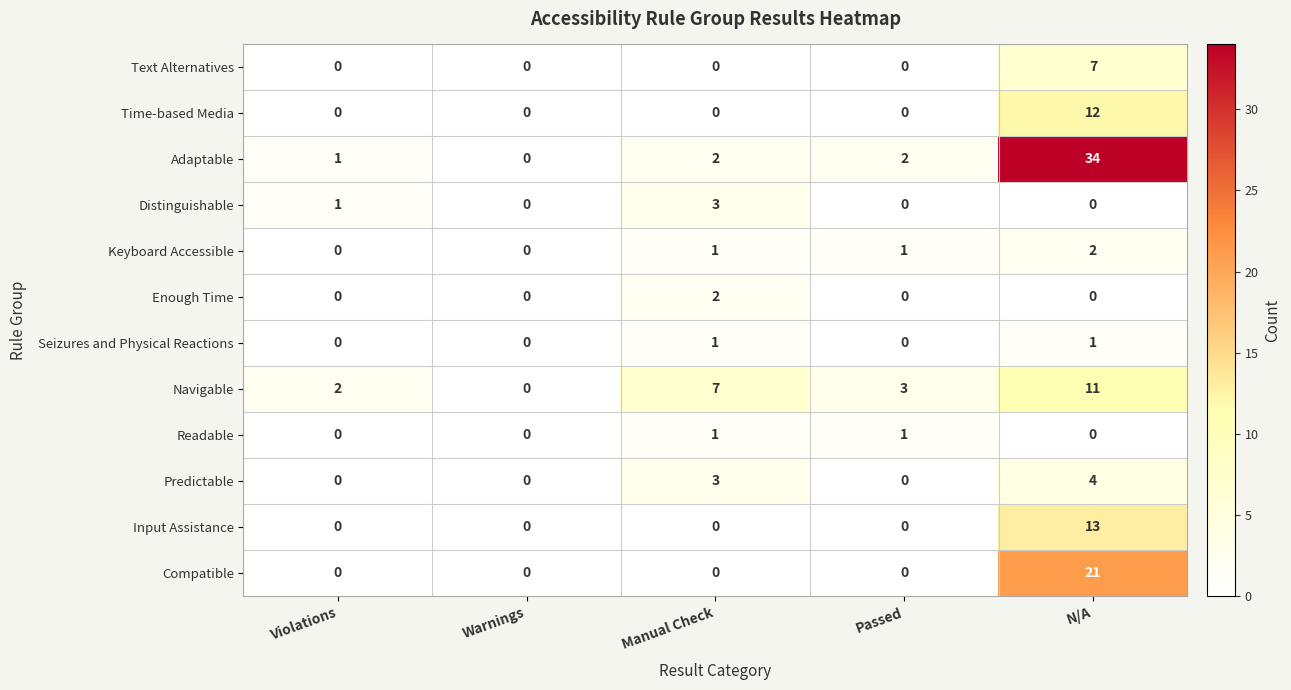

What is the highest value of the Navigable series?

11